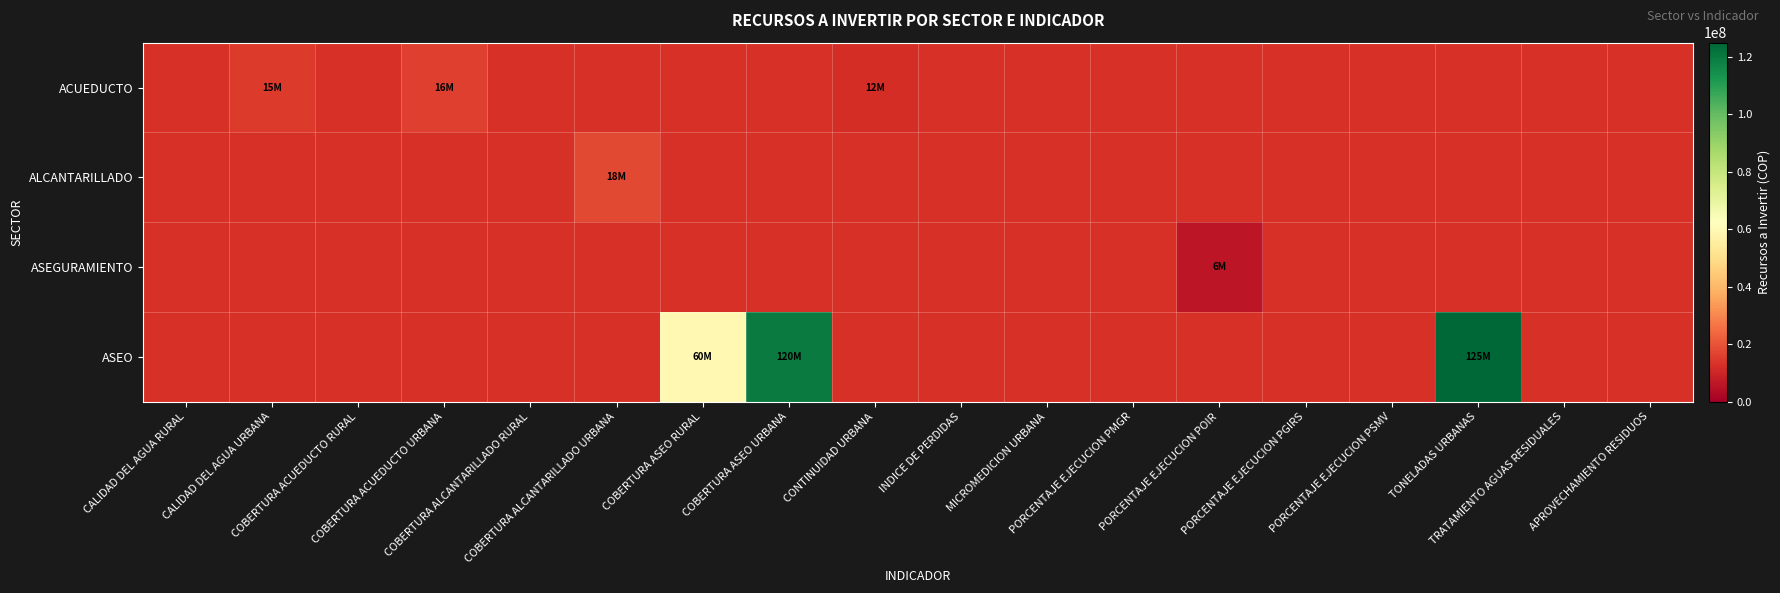

Between PORCENTAJE EJECUCION PMGR and CALIDAD DEL AGUA RURAL, which is larger?

CALIDAD DEL AGUA RURAL